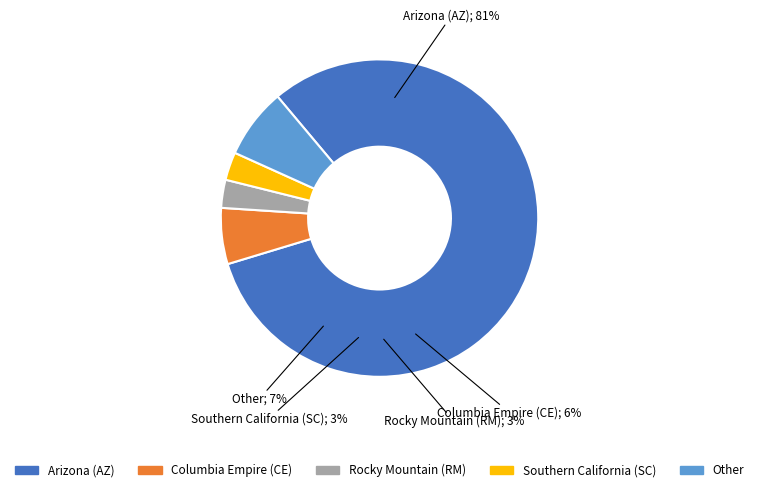

How many segments does this pie chart have?

5